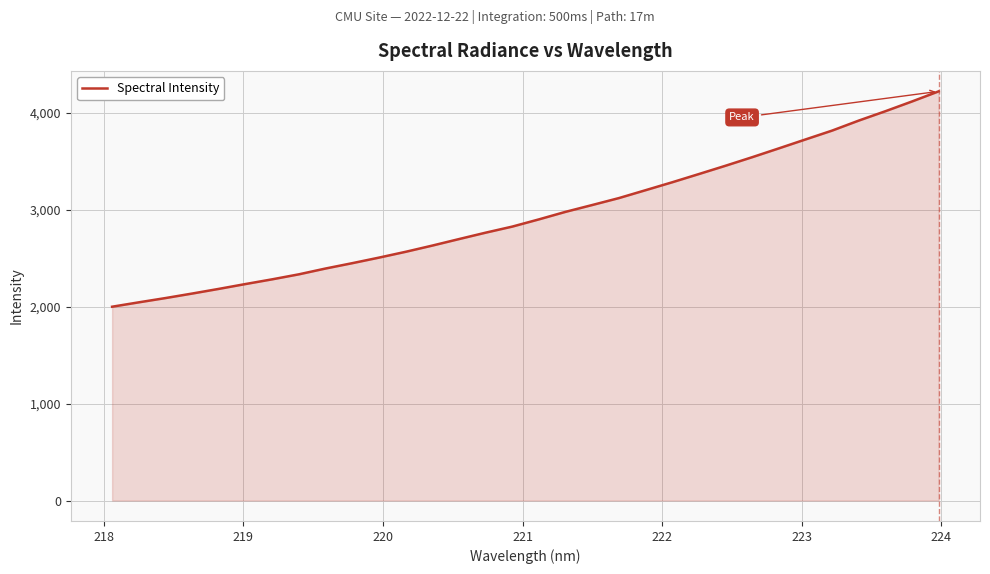

How many values exceed 2900?

16